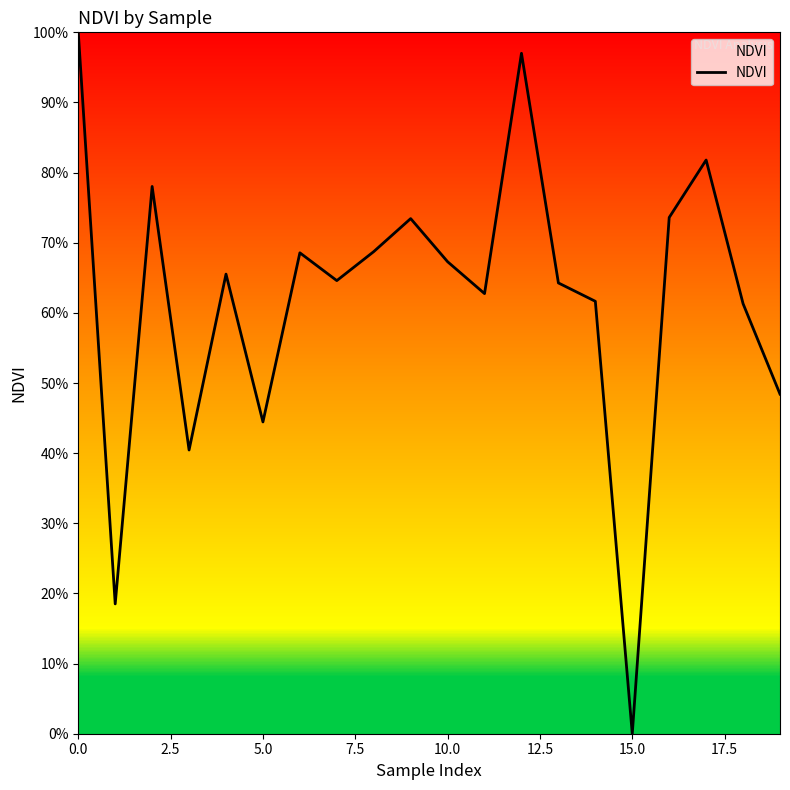

Does the chart have visible grid lines?

No